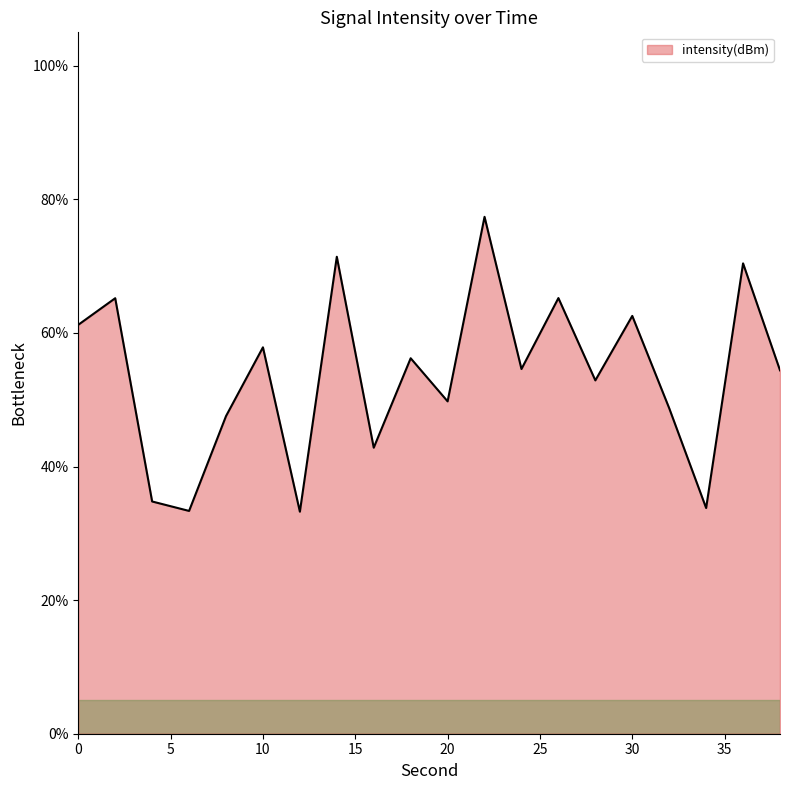

What is the maximum value shown in the chart?

77.4